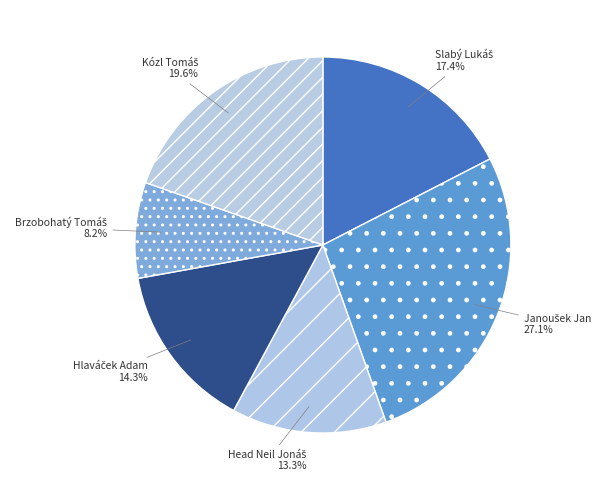

Is there any slice that represents more than half of the pie?

No